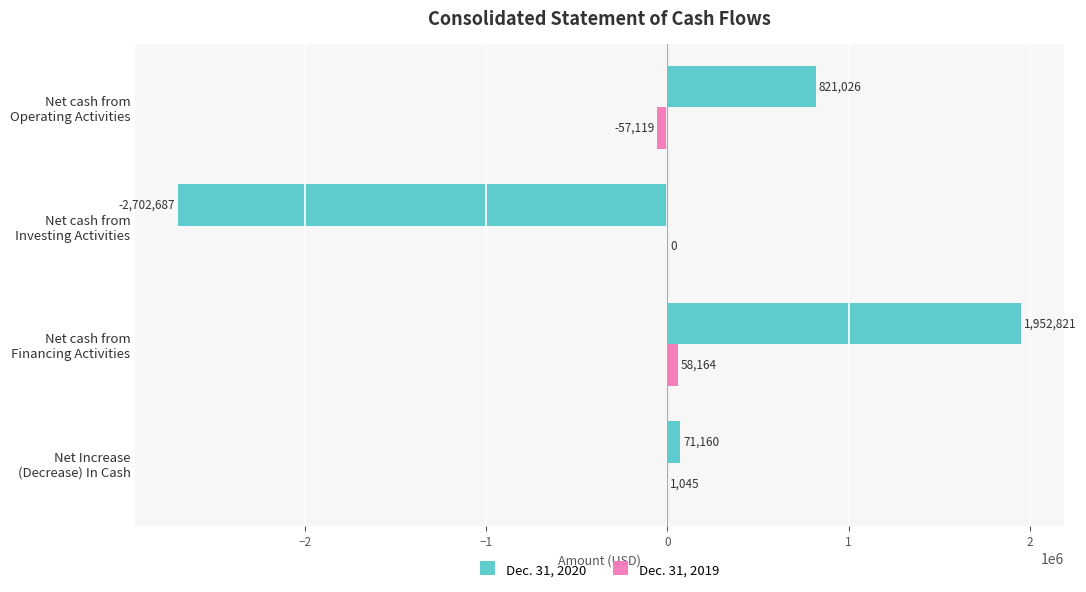

What is the sum of all Dec. 31, 2019 values?

2090